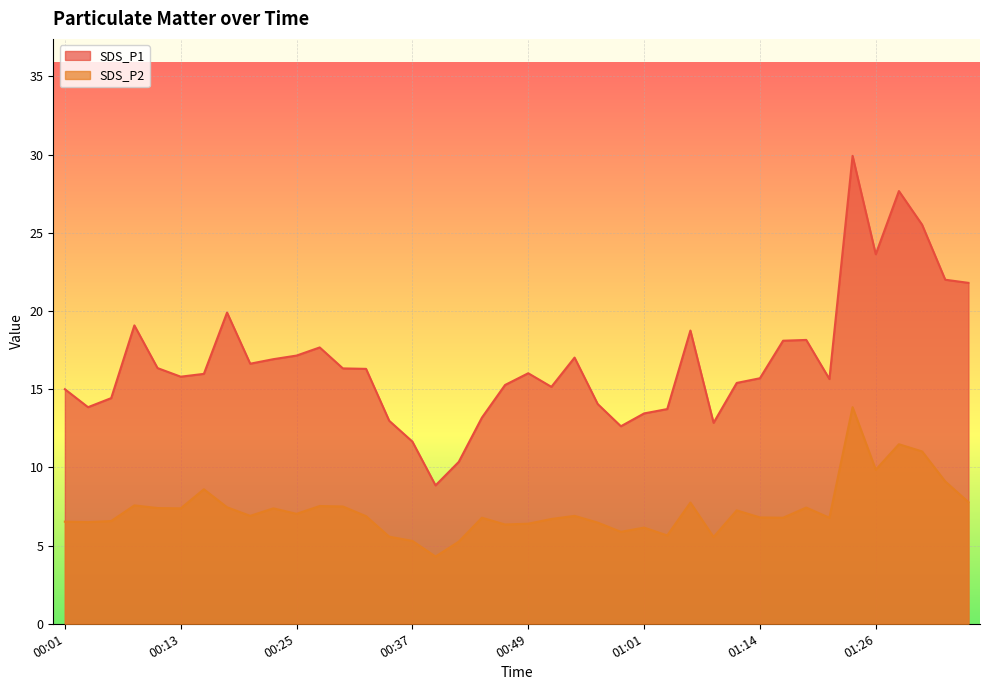

What is the average value of the SDS_P1 series?

16.8